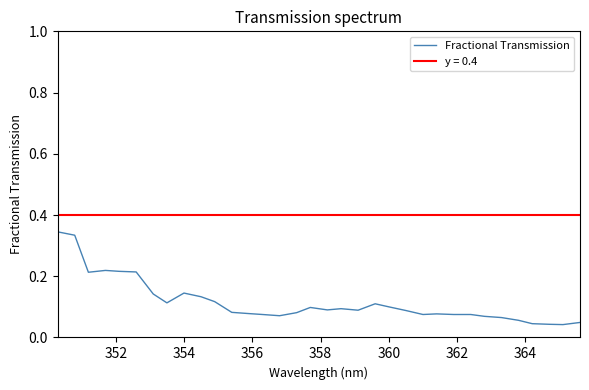

The chart shows a value of 0.1 at 13. True or false?

False